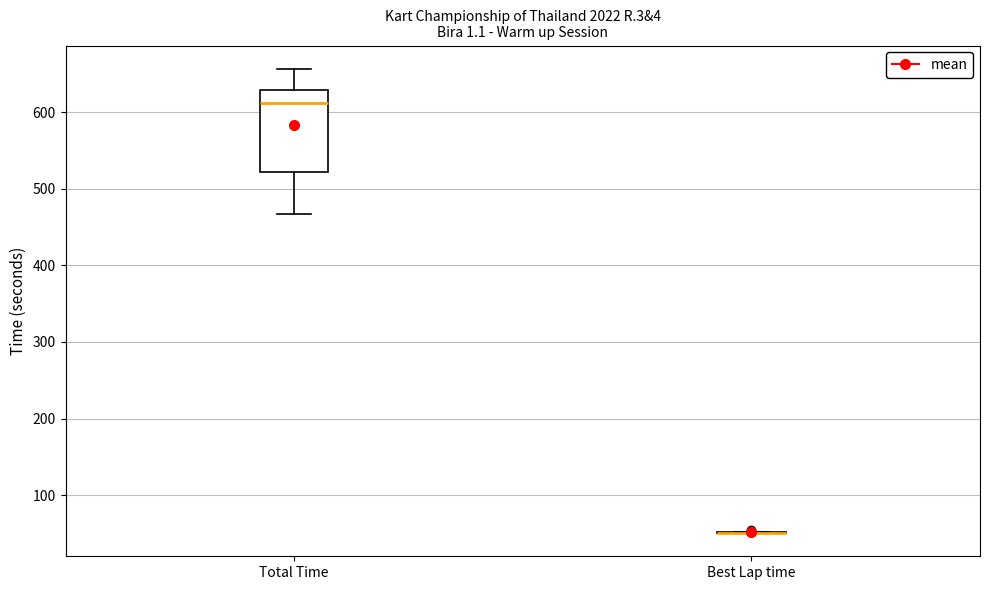

Reading left to right, transcribe this box plot: for each box, give where its median line is, the range the box spans, and where its two whiskers end, as read against the y-axis. The values are not printed on the chart, so give them approximately, as read against the axis.

Total Time: median 610, box 520 to 630, whiskers 470 to 660
Best Lap time: box collapsed to a line at 50, whiskers 50 to 50